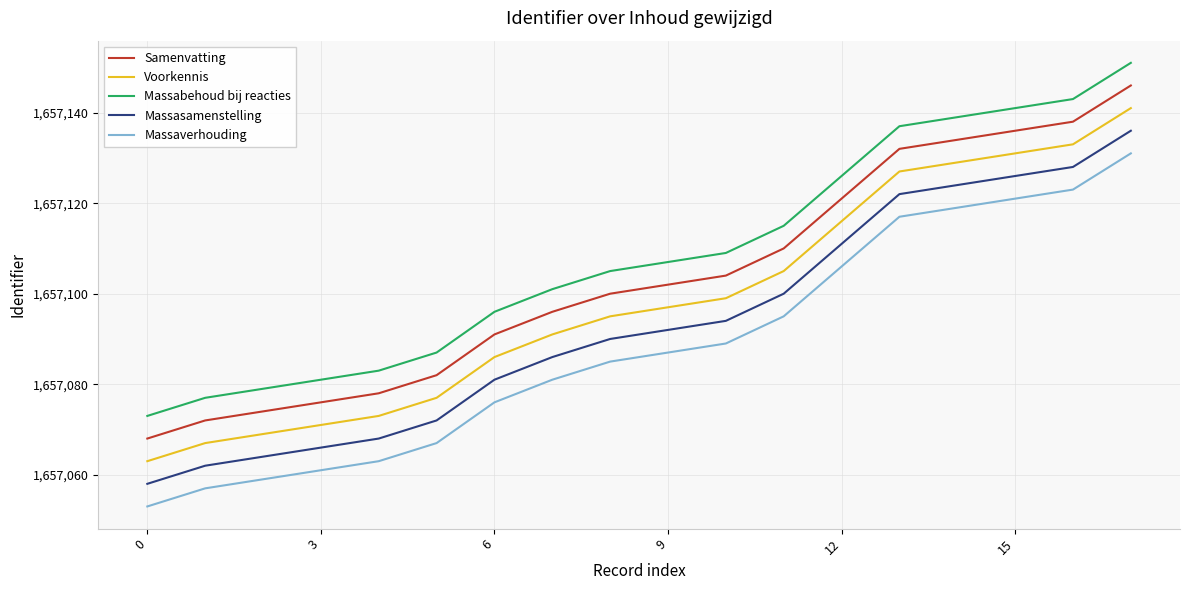

At how many categories does at least one series exceed 1657104?

10